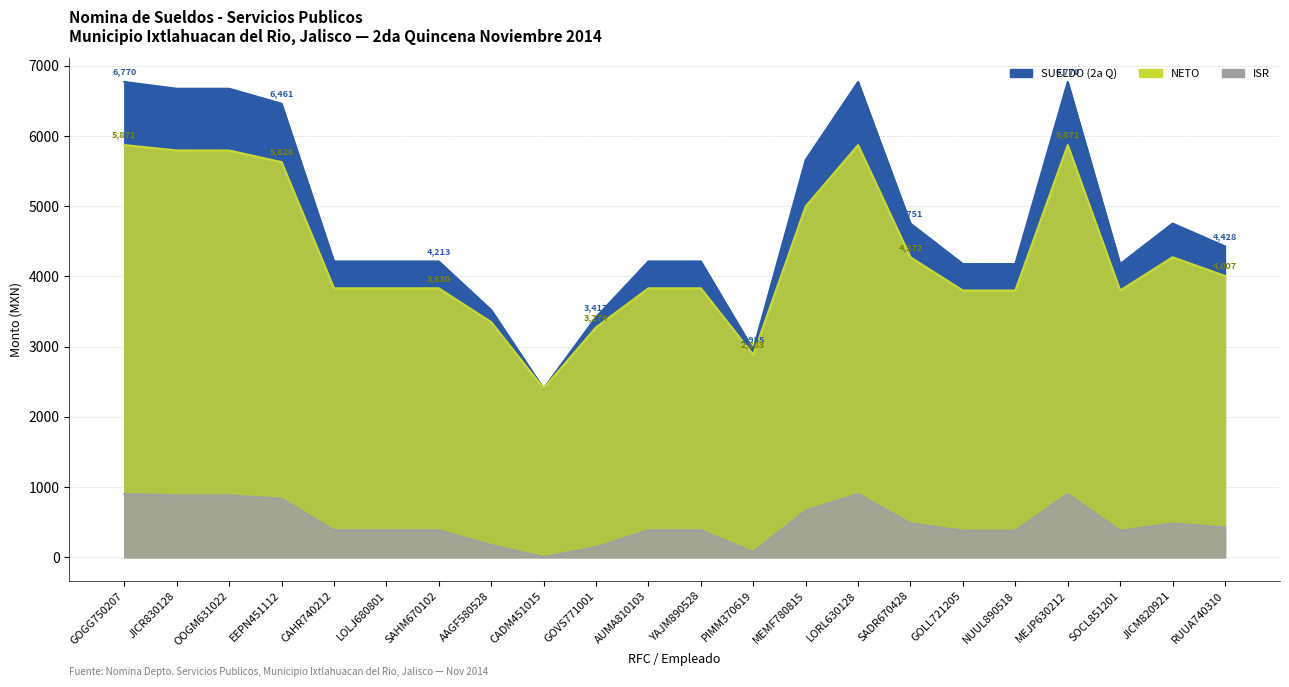

What is the sum of the SUELDO (2a Q) values at PIMM370619 and SADR670428?

7706.1